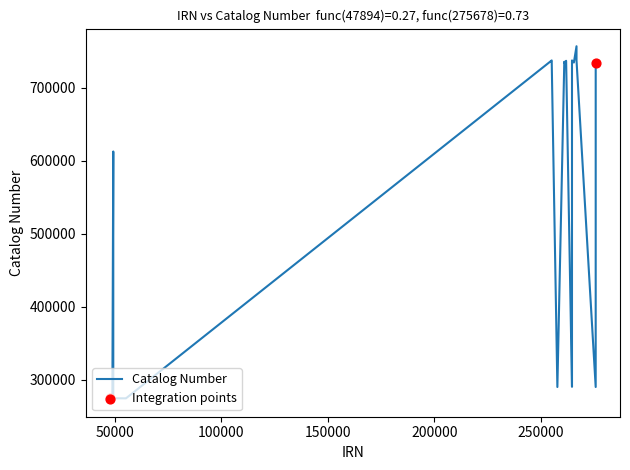

What is the greatest value displayed?

757041